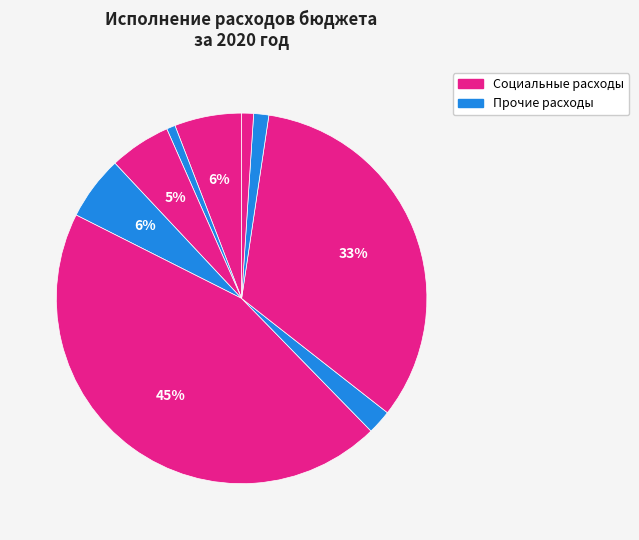

To the nearest percent, what is the average slice percentage?

11%